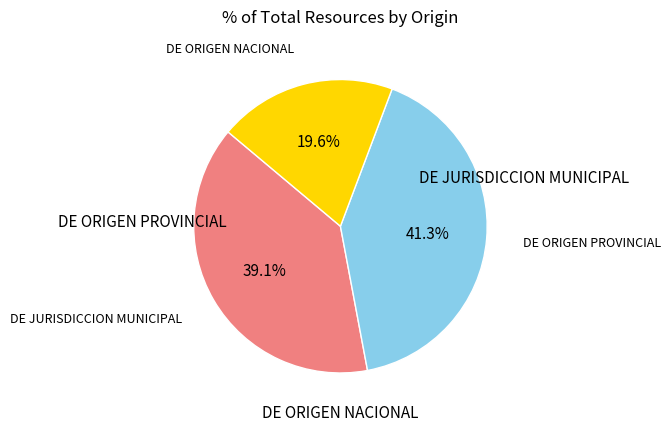

What is the largest slice in the pie chart?

DE ORIGEN PROVINCIAL